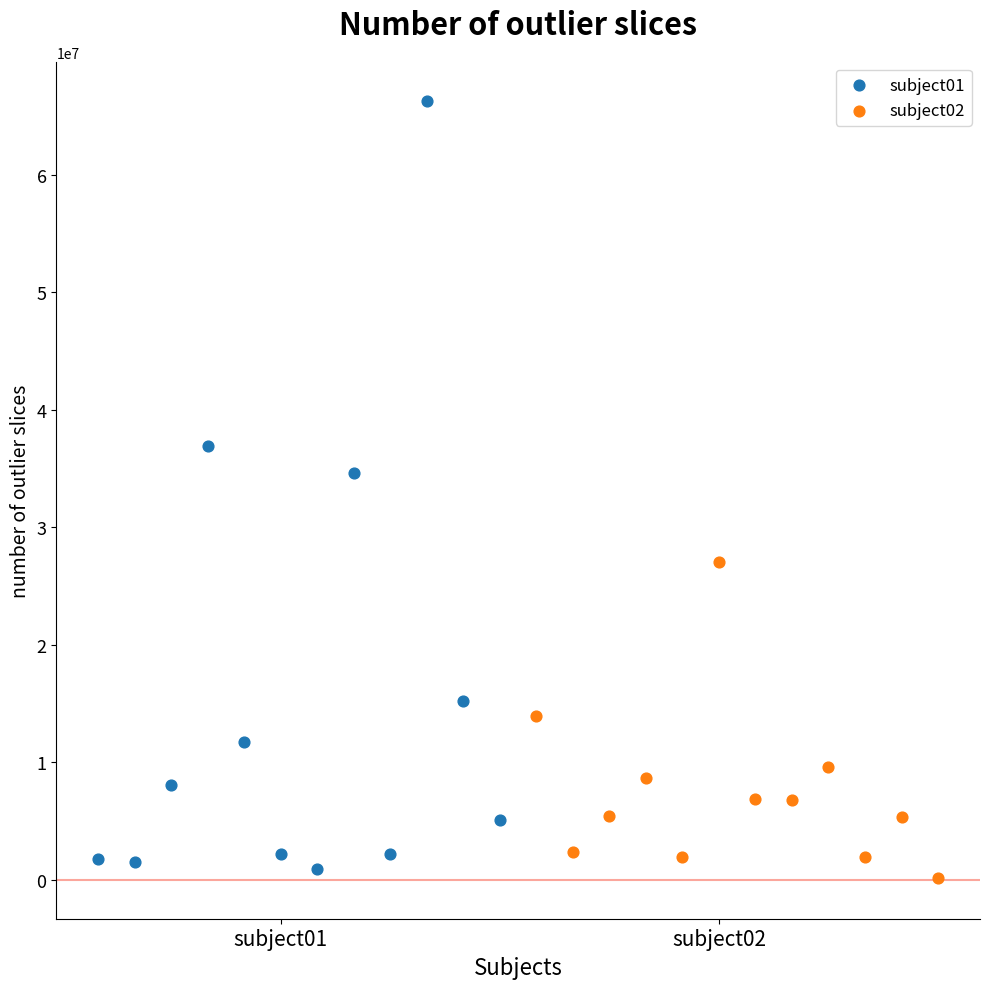

Which series has the largest Y range (max minus min)?

subject01